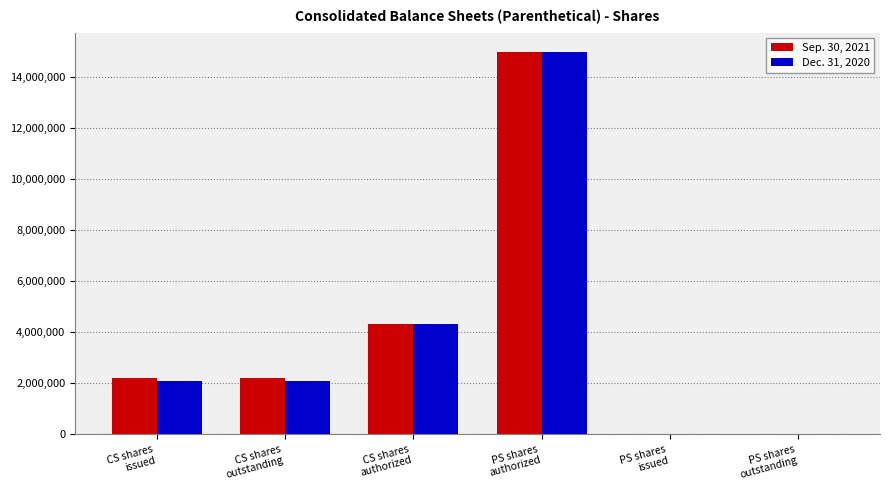

Count the number of data series in this chart.

2